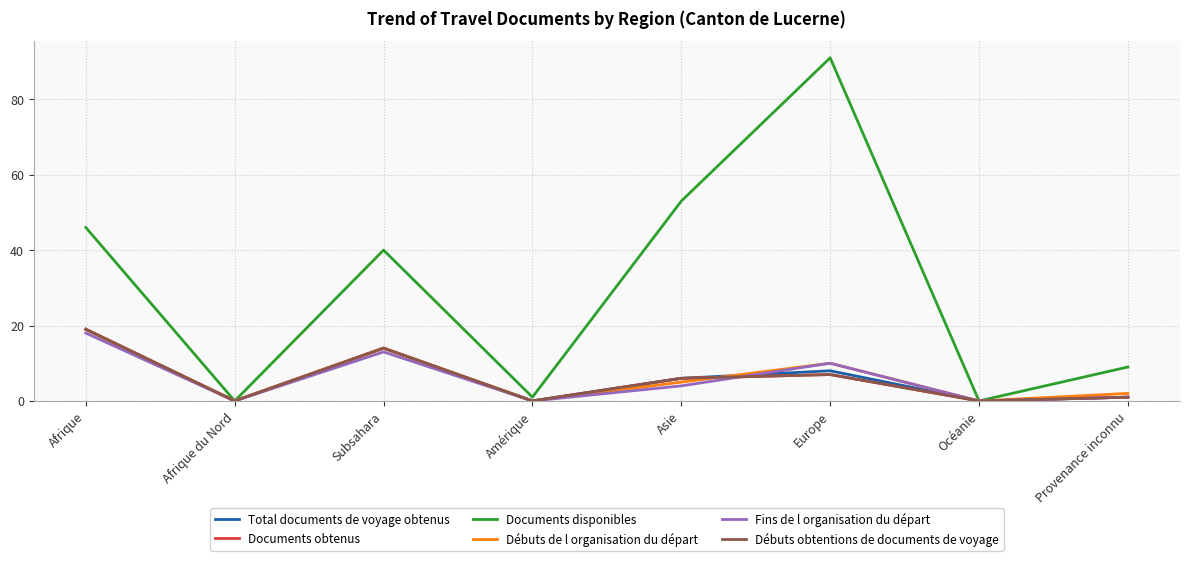

The Débuts obtentions de documents de voyage series shows 1 at Provenance inconnu. True or false?

True